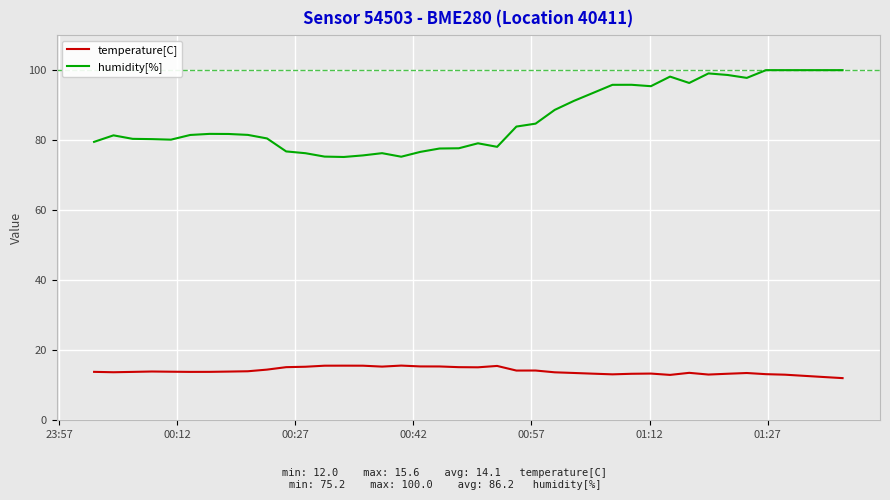

What is the difference between the maximum and minimum values in the humidity[%] series?

24.8